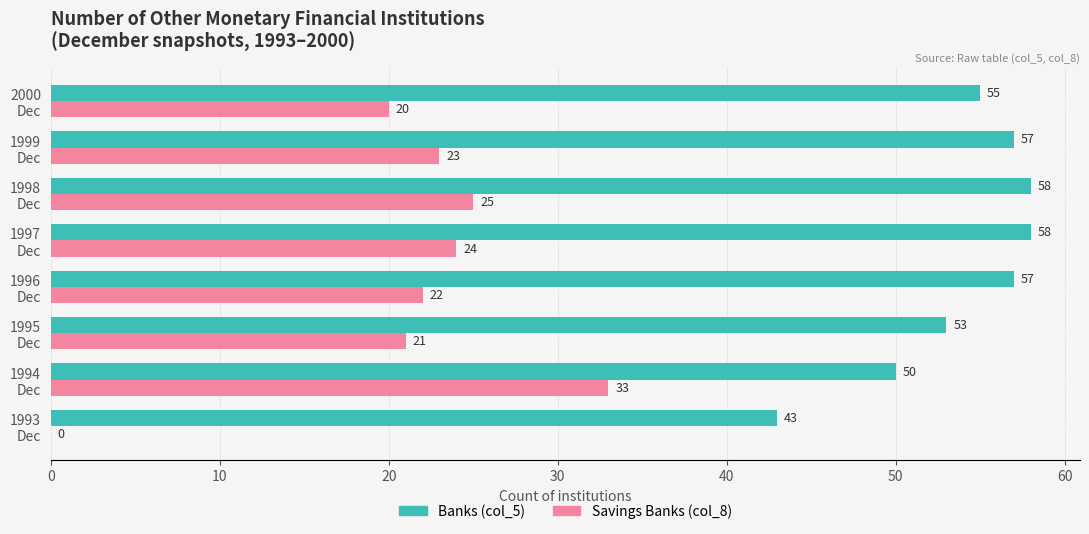

Which series has the largest total across all categories?

Banks (col_5)